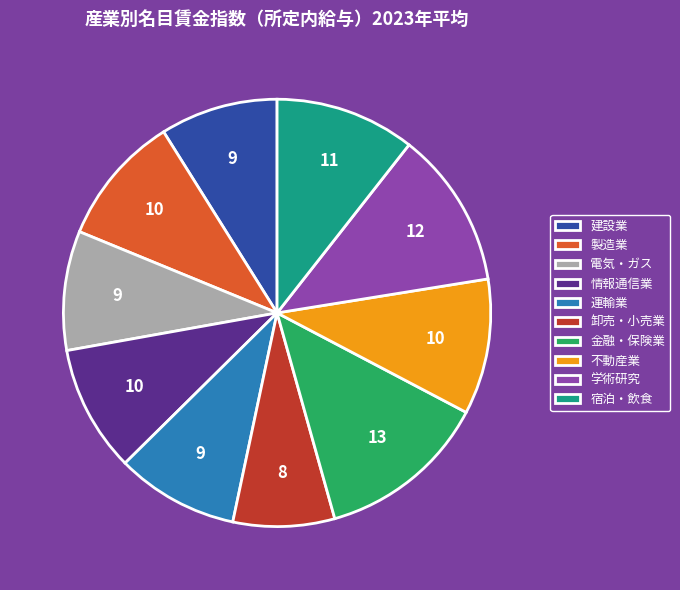

Between 運輸業 and 製造業, which is larger?

製造業